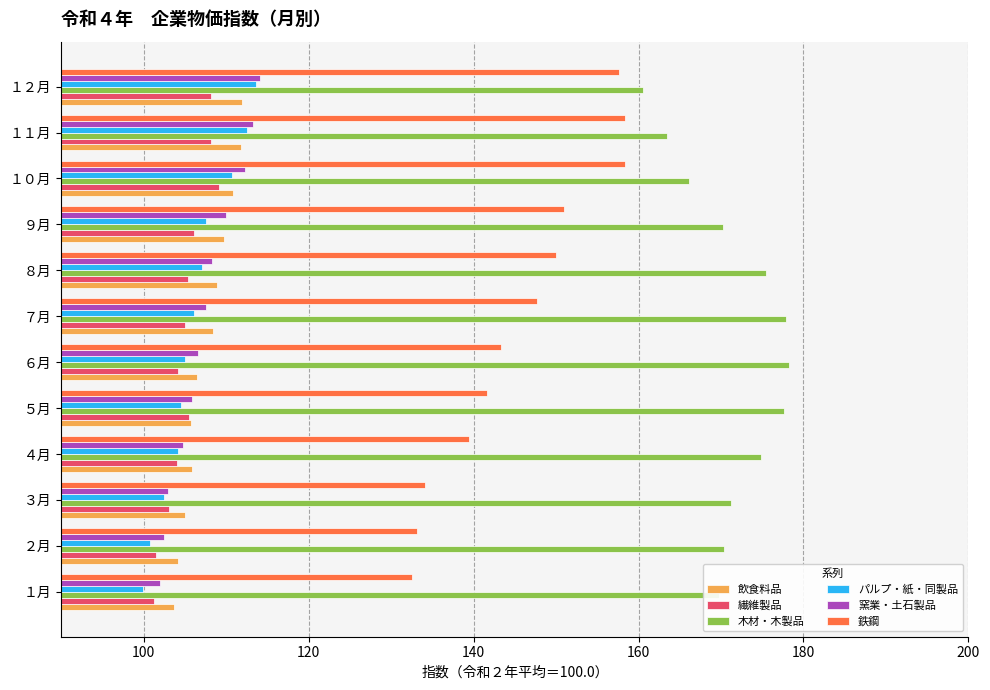

The 繊維製品 series shows 106.1 at ９月. True or false?

True